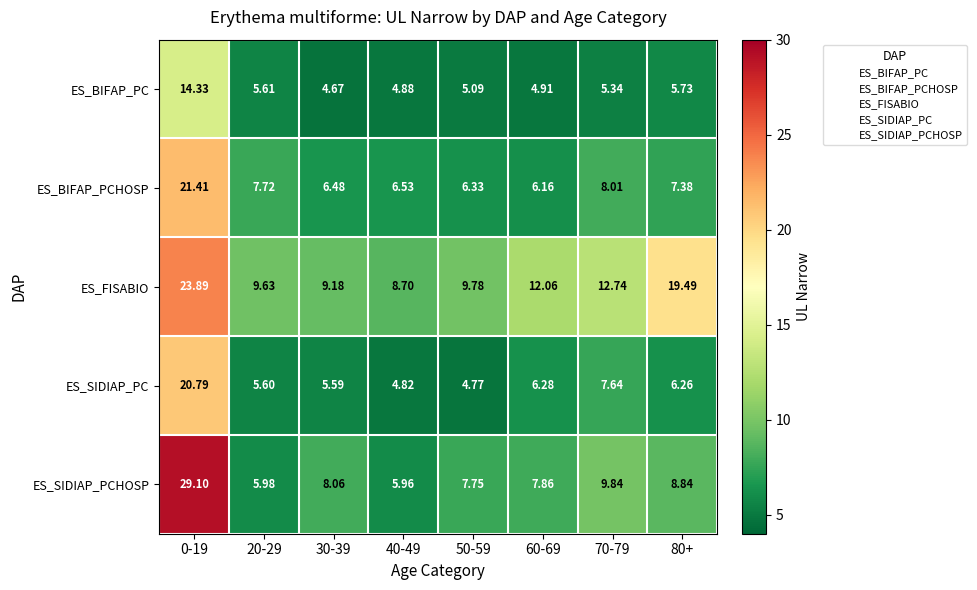

Which series has the widest spread of values?

ES_SIDIAP_PCHOSP